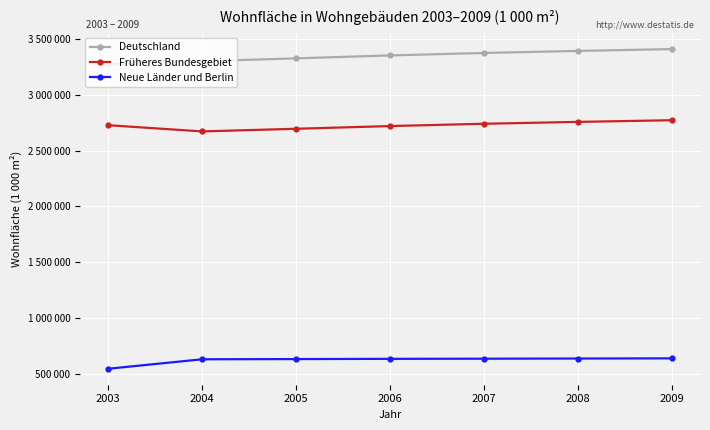

What are all the series names shown in the legend?

Deutschland, Früheres Bundesgebiet, Neue Länder und Berlin